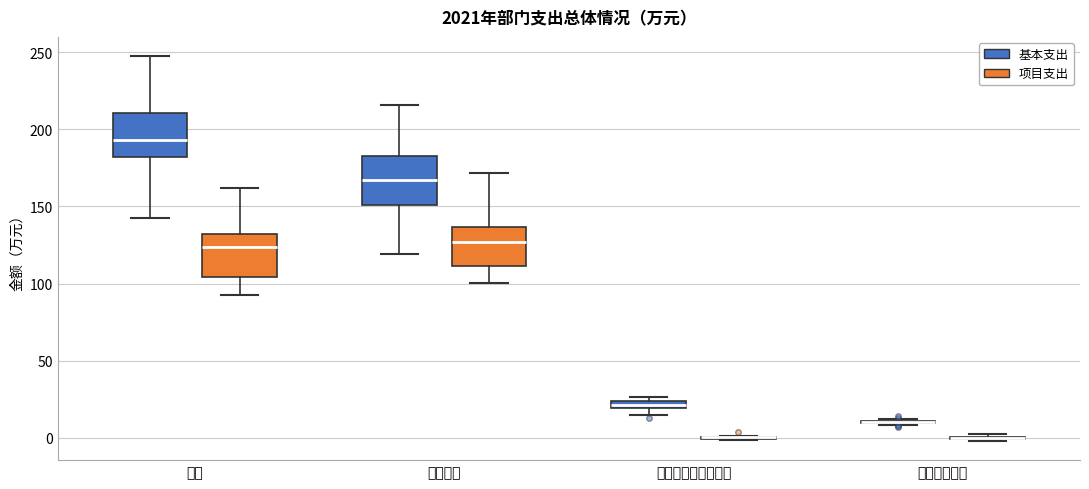

Where does the lower whisker of the box for 教育支出 (基本支出) end on the y-axis? The values are not printed on the chart, so give them approximately, as read against the axis.

120